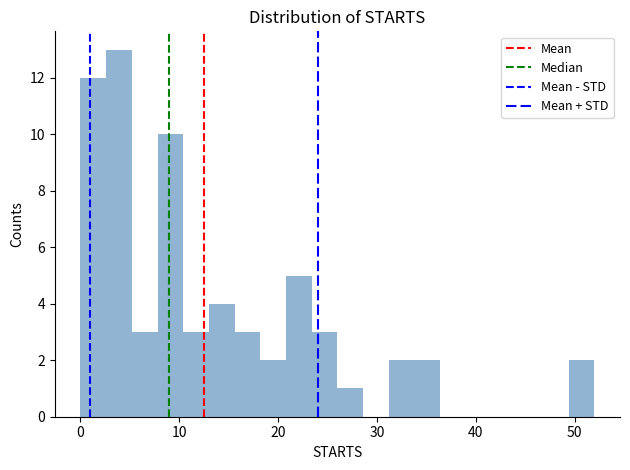

Around what value on the x-axis is the tallest bar? Give the approximate position of its centre, as read against the axis.

4